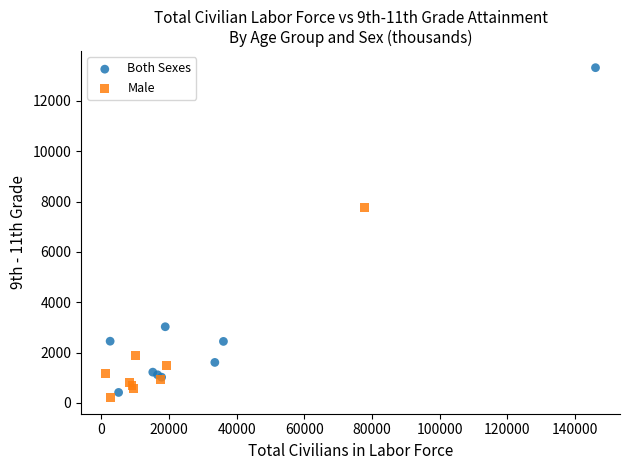

Which series has the widest spread of Y values?

Both Sexes